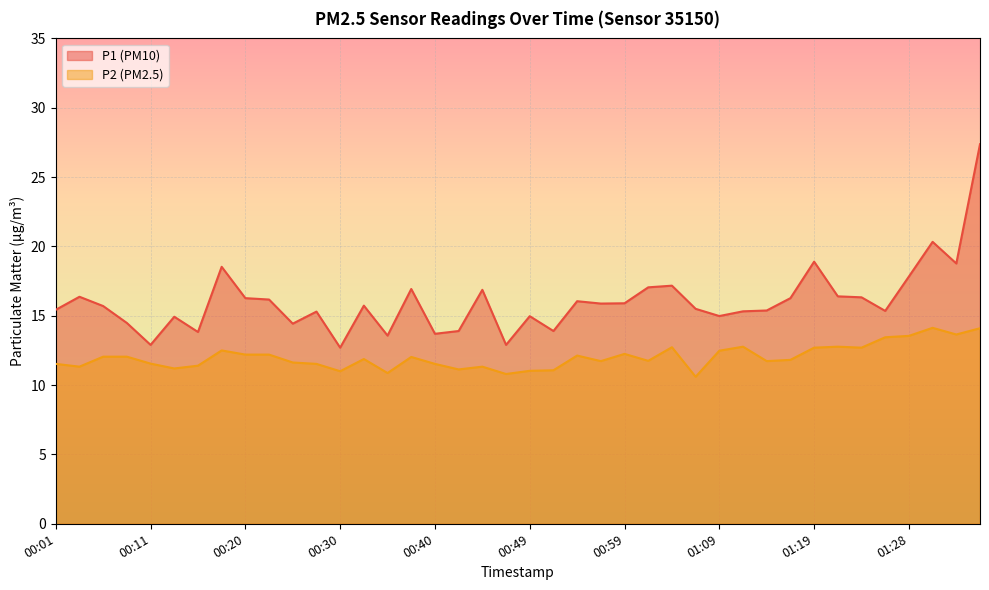

What is the spread (max minus min) of values at 01:04?

4.4